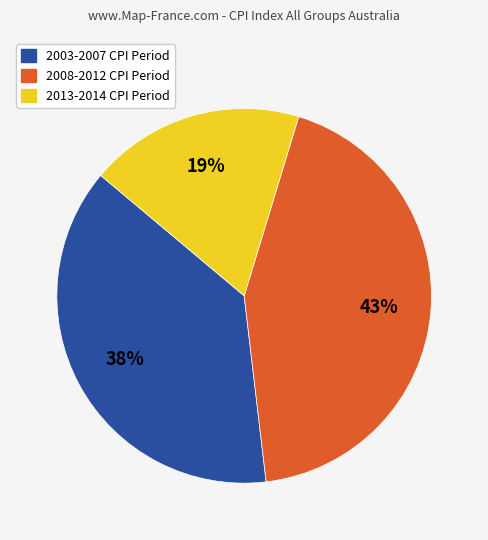

How many segments does this pie chart have?

3